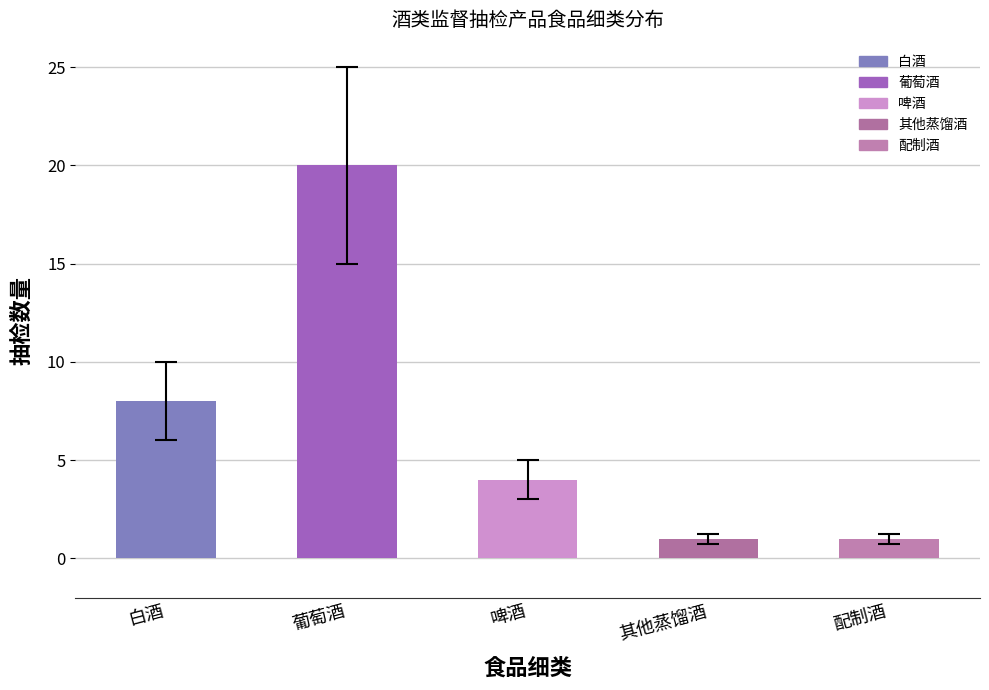

What is the difference between the maximum and minimum values?

19